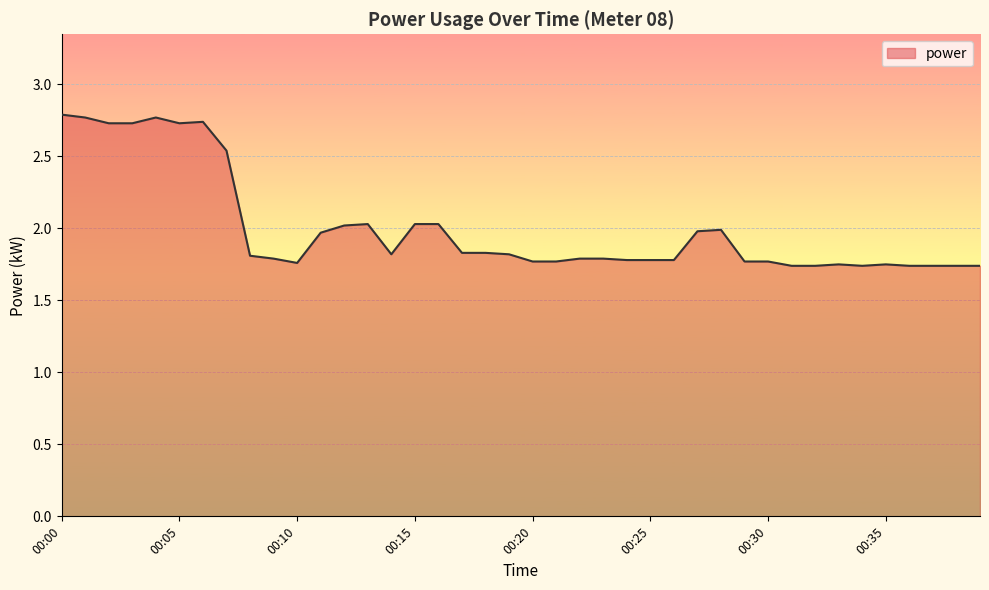

What is the maximum value shown in the chart?

2.8